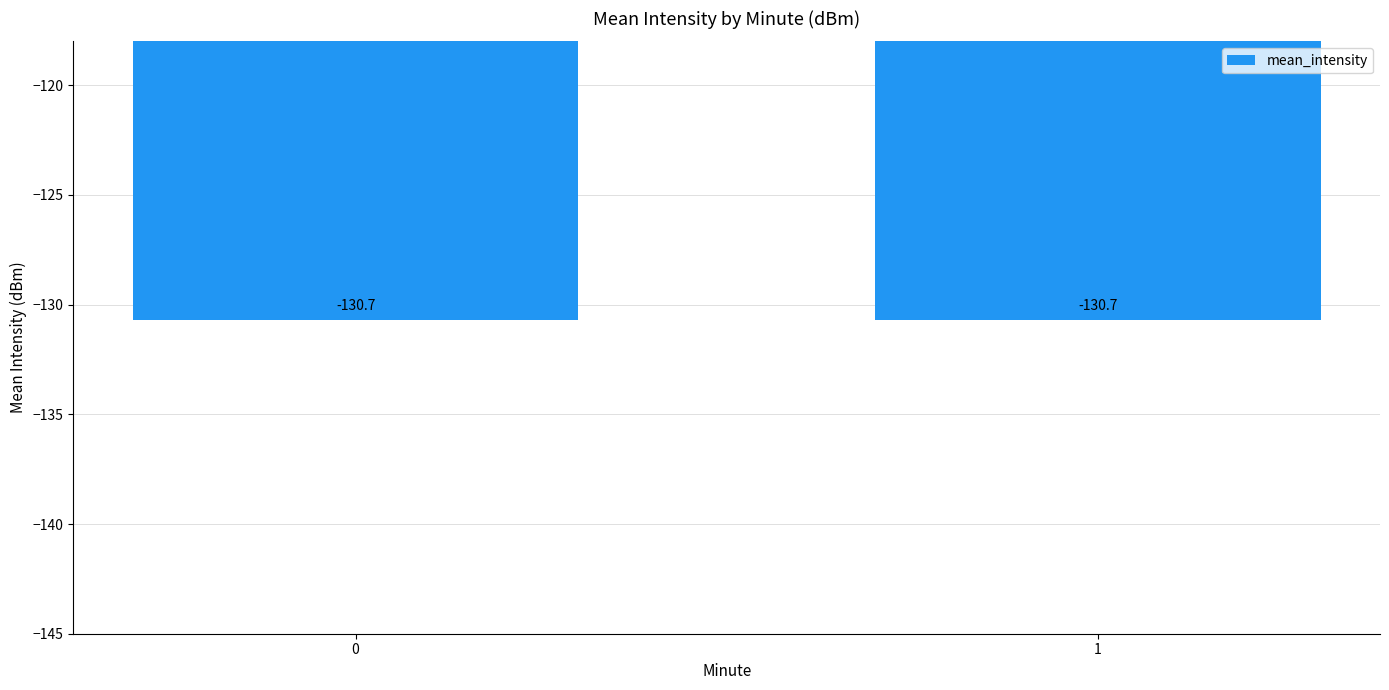

Does the chart contain stacked bars?

No